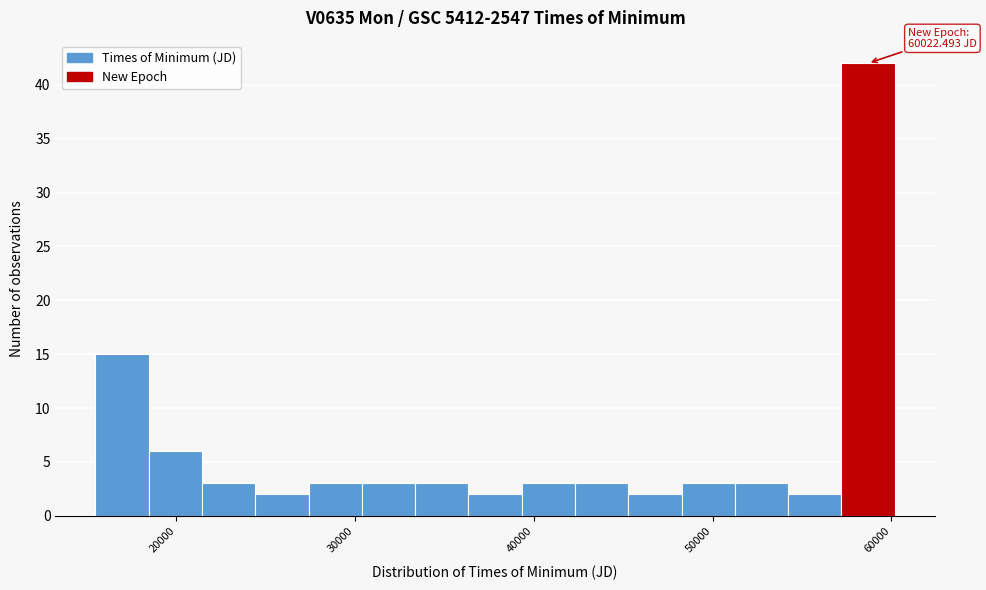

Read against the x-axis, roughly where is the centre of the tallest bar?

59000